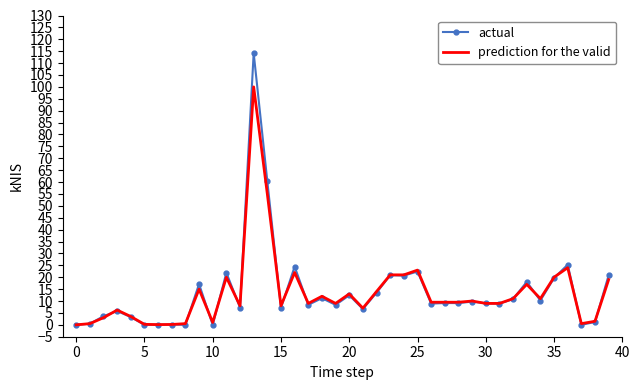

Which series has the widest spread of values?

actual